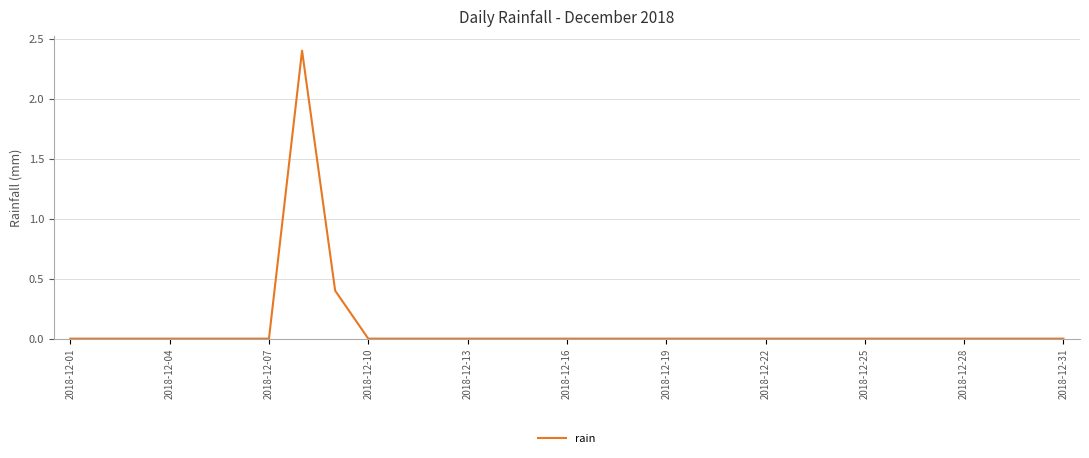

What is the difference between the maximum and minimum values?

2.4